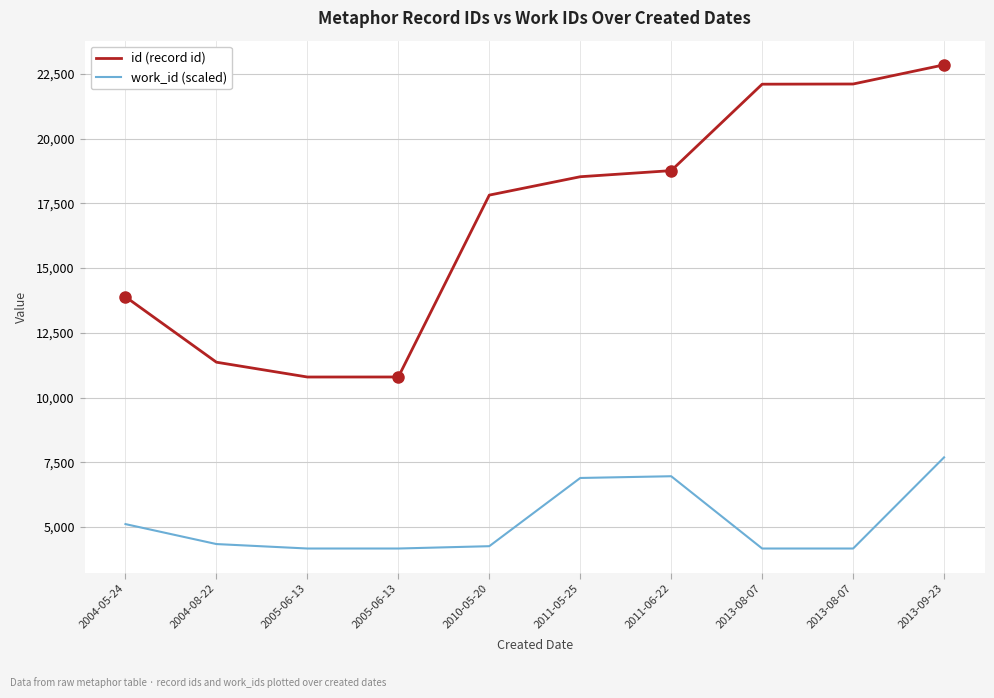

What are all the series names shown in the legend?

id (record id), work_id (scaled)